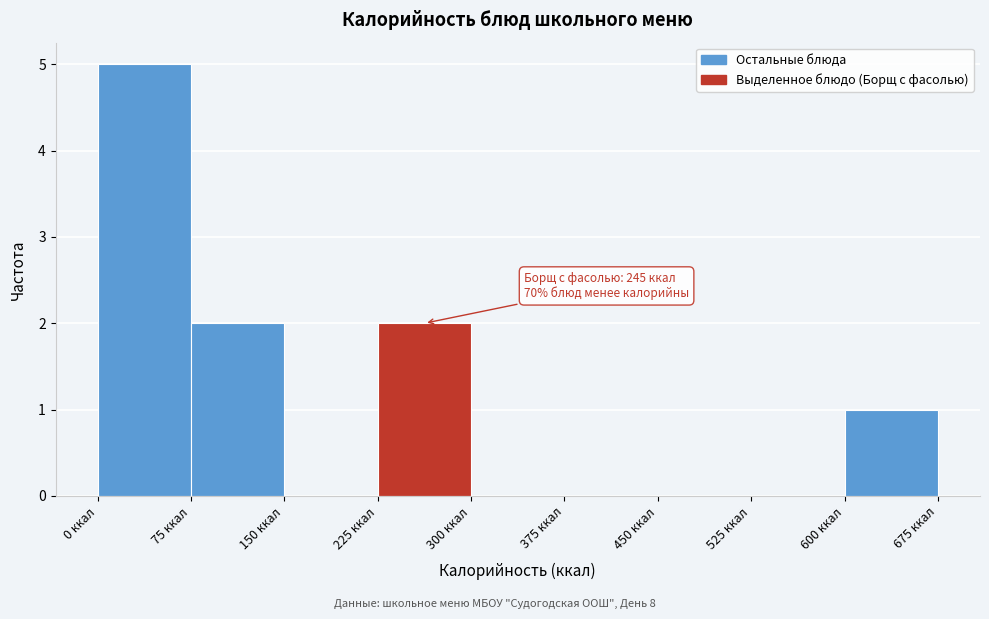

Over which range of the x-axis is the bar tallest?

0 to 75